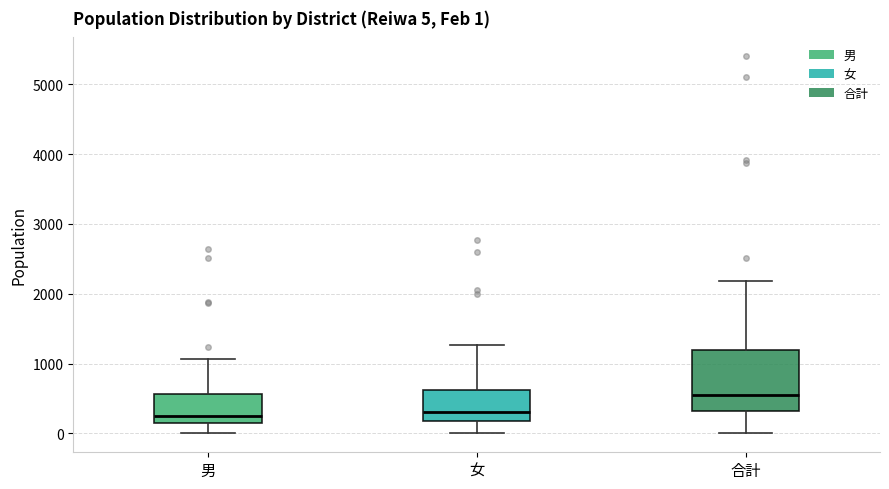

Comparing the boxes themselves (not the whiskers), which one is the tallest?

合計